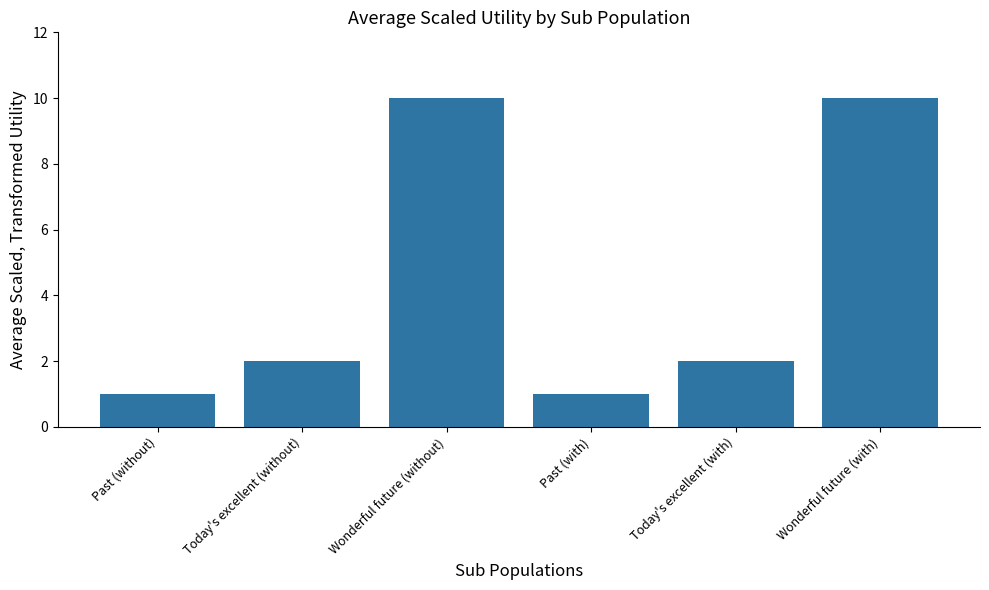

What is the maximum value shown in the chart?

10